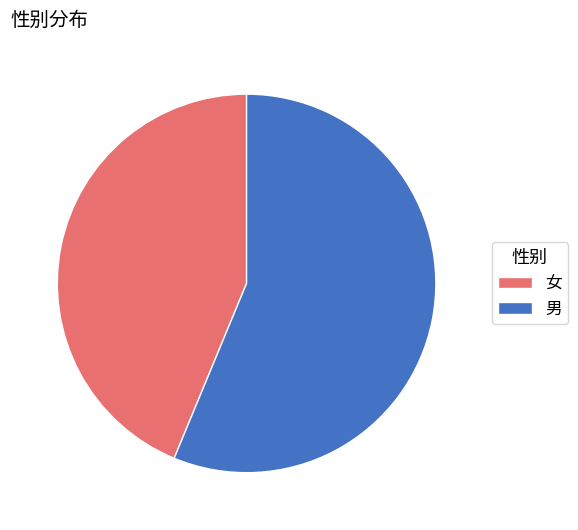

The 女 slice represents 38% of the pie. True or false?

False